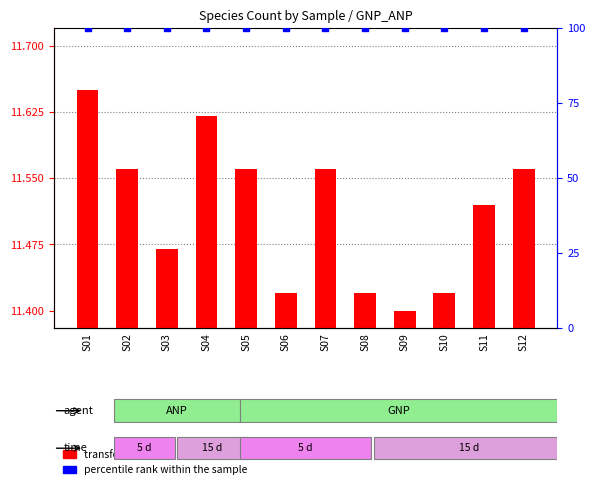

Is the value of percentile rank within the sample at S03 greater than the value of transformed count at S07?

Yes